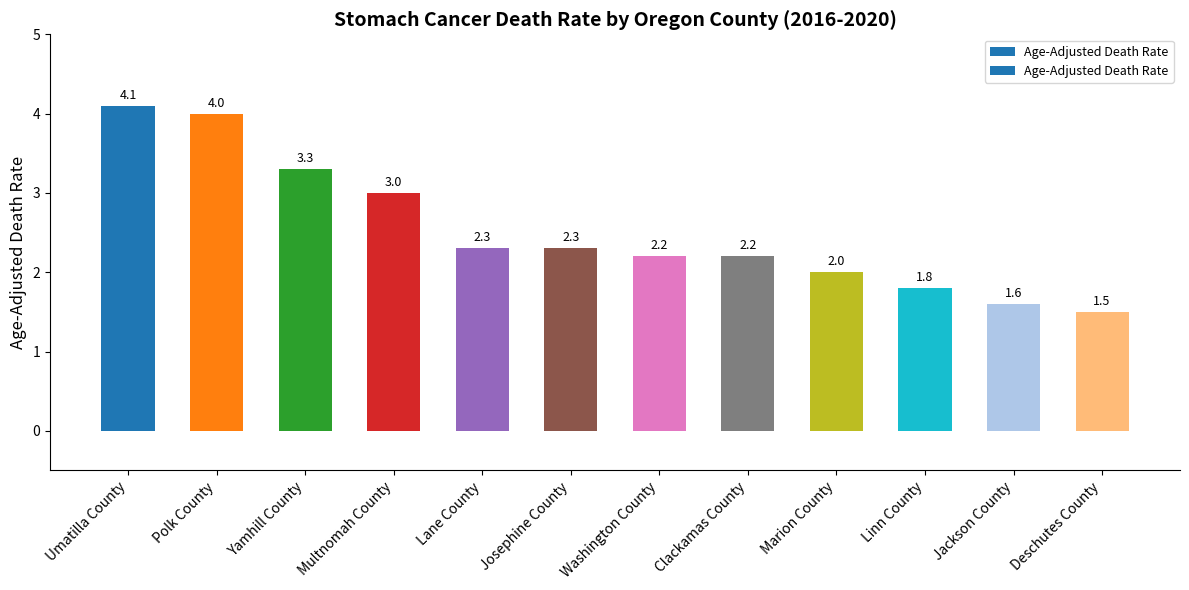

True or false: the data shows 3.0 at Multnomah County.

True